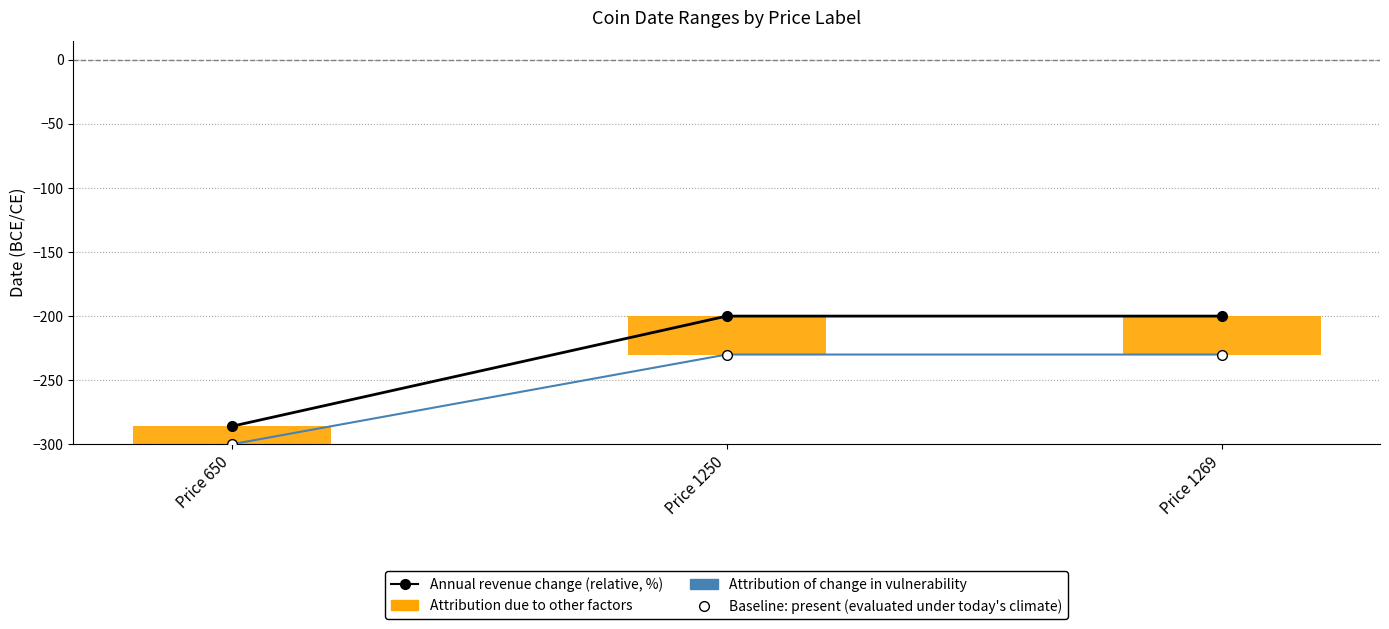

List the series in order of their peak value, lowest first.

Baseline: present (evaluated under today's climate), Annual revenue change (relative, %), Attribution due to other factors